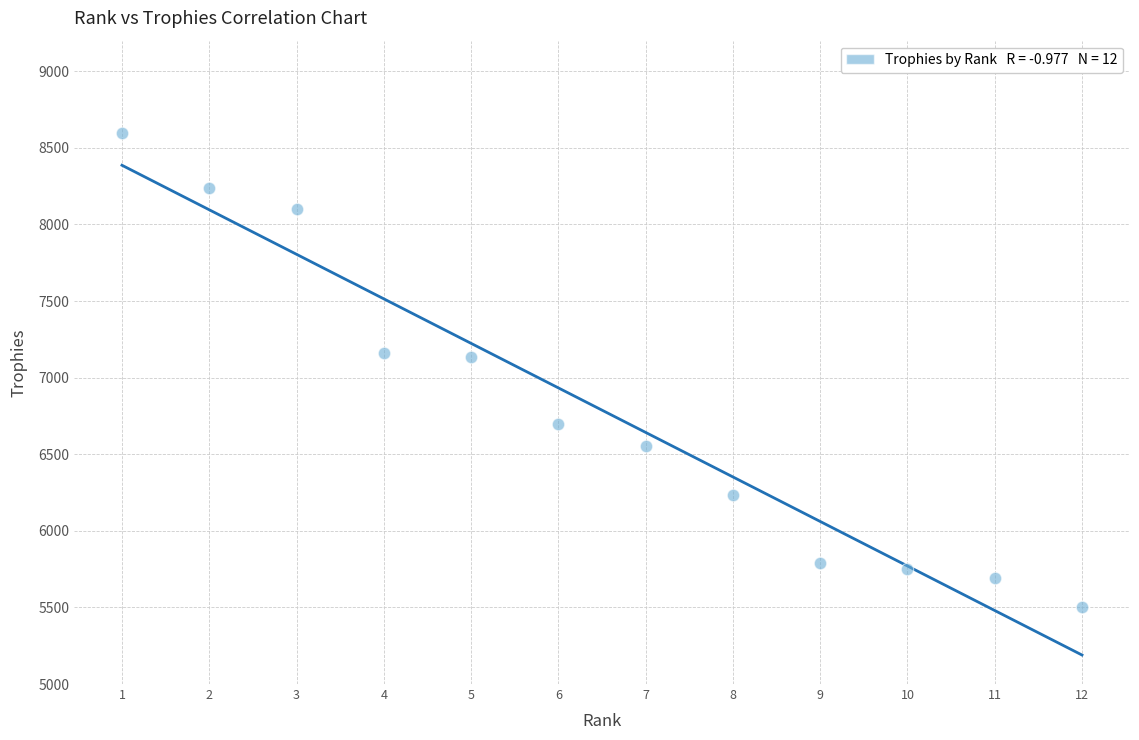

What is the average X value?

6